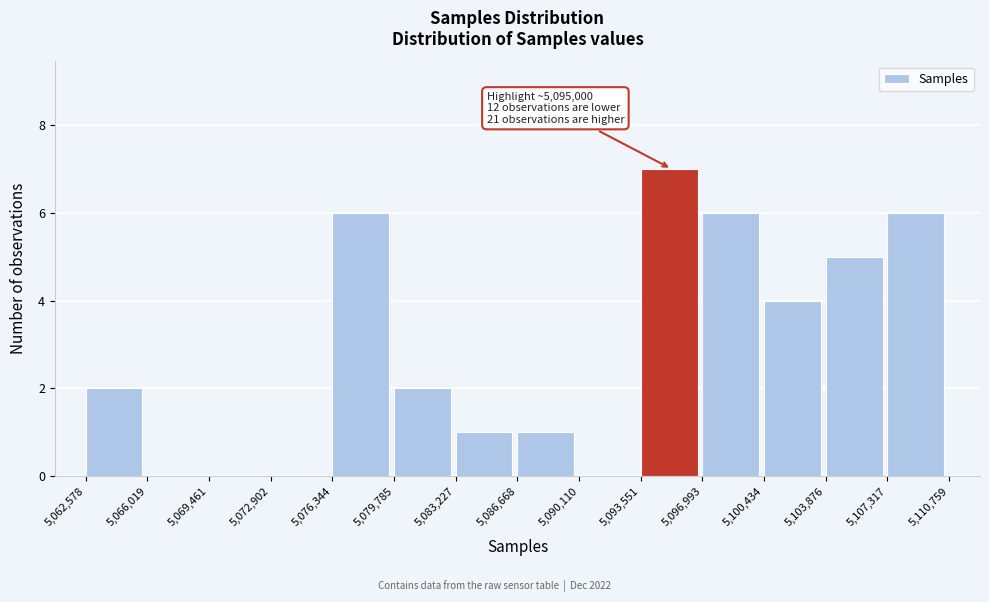

Over which range of the x-axis is the bar tallest?

5,093,551 to 5,096,993